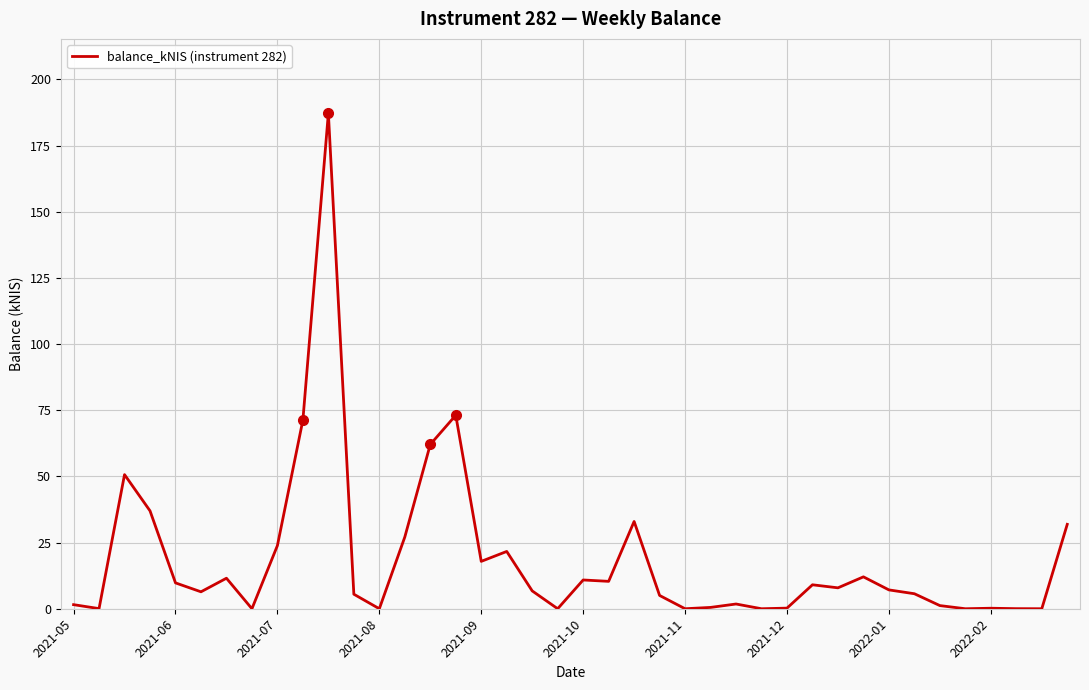

Does the chart display data point markers on the line(s)?

No